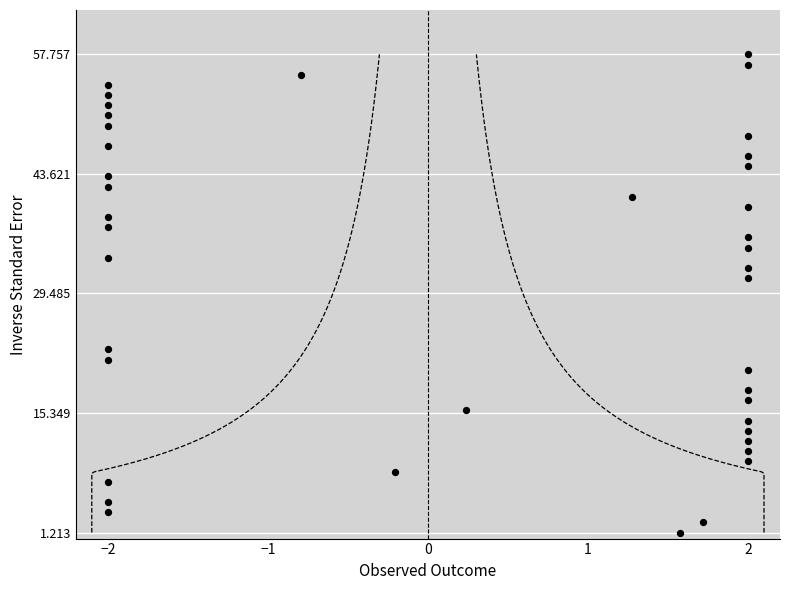

What Y value in the scatter plot is closest to 29?

31.3